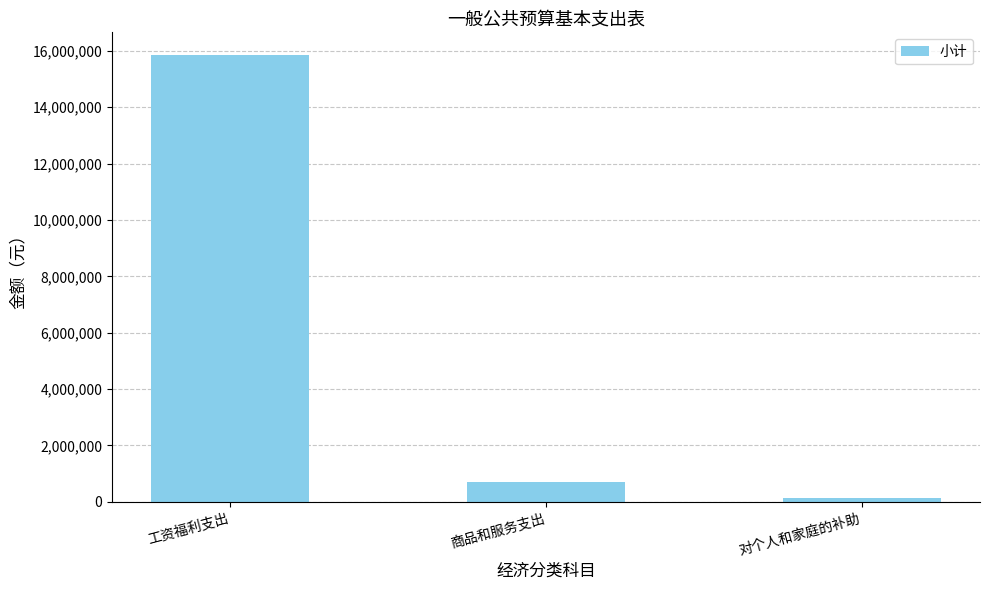

How many values are below 719914?

1